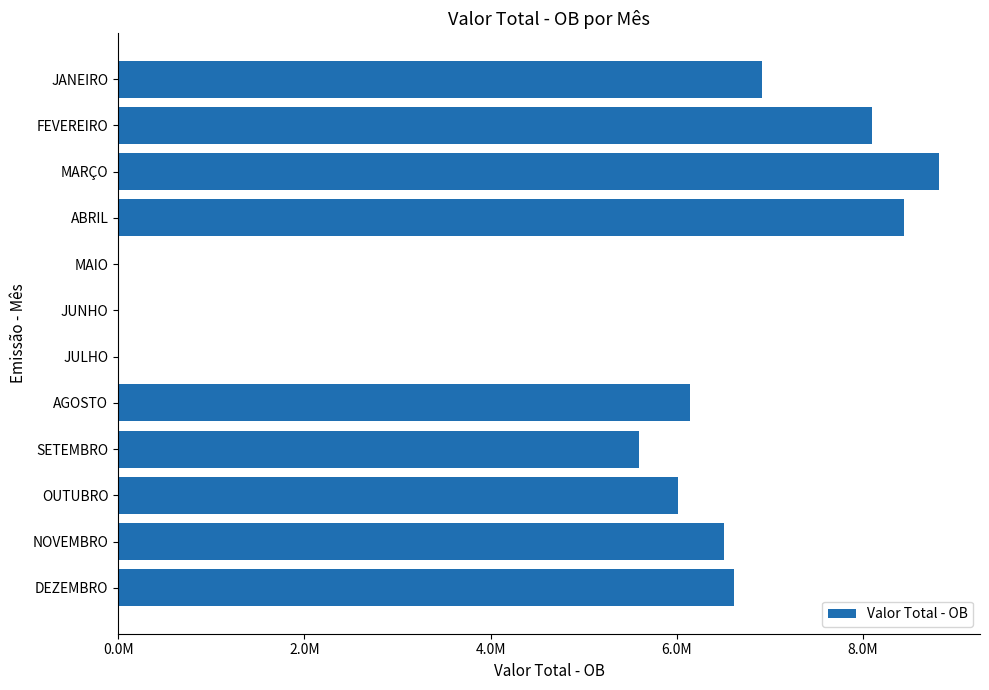

Are the bars horizontal?

Yes